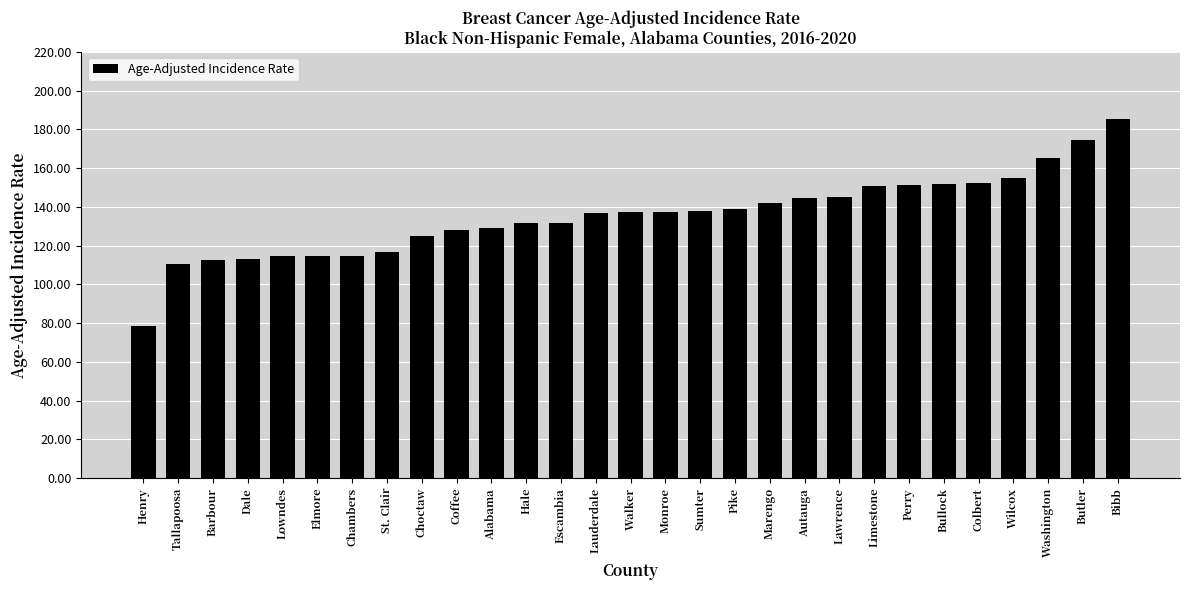

What is the label of the 7th bar from the left?

Chambers